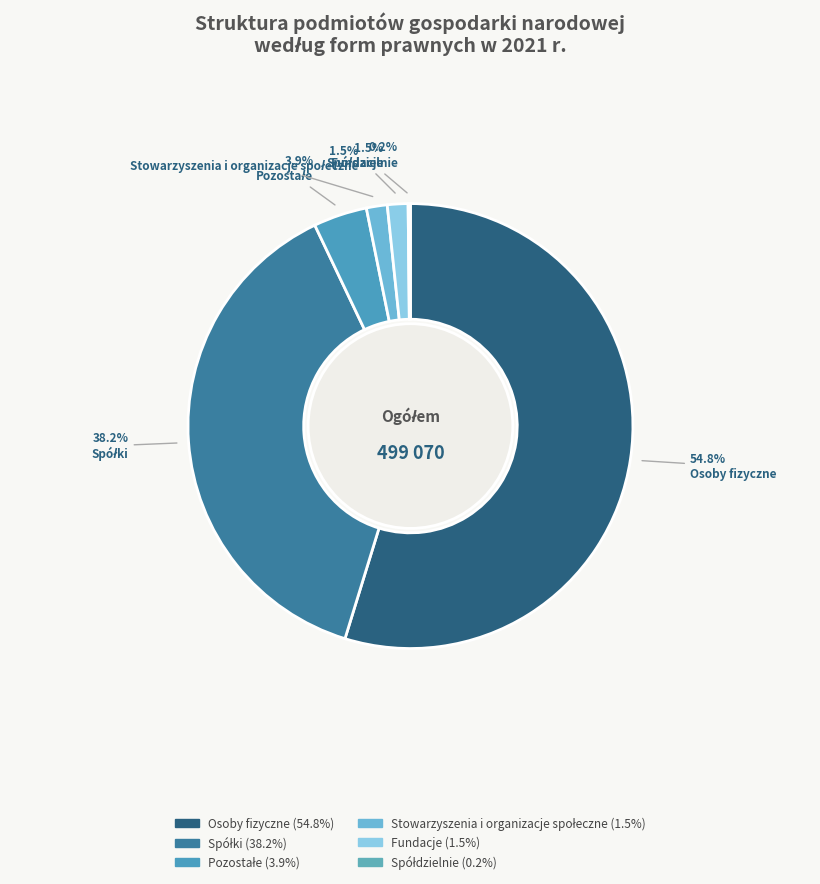

To the nearest percent, what percentage of the pie is Fundacje?

1%